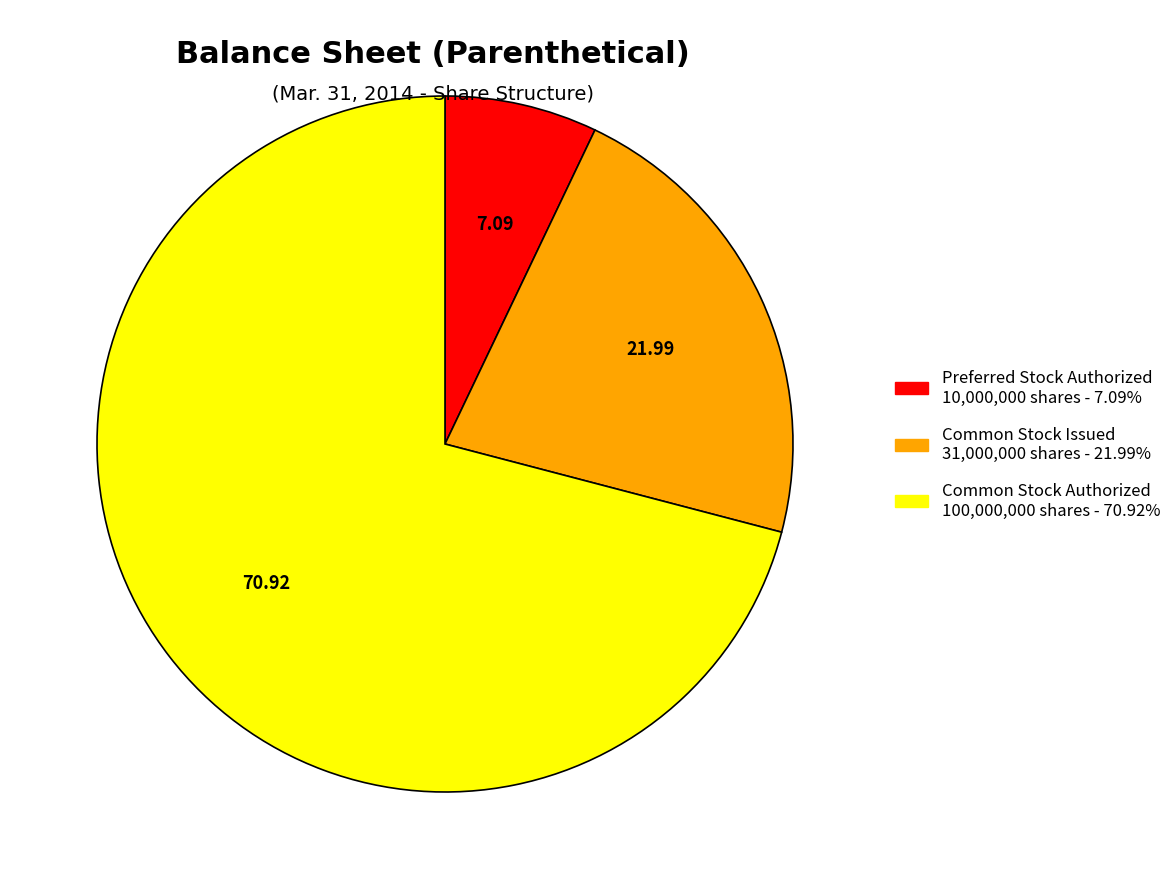

What is the smallest slice in the pie chart?

Preferred Stock Authorized